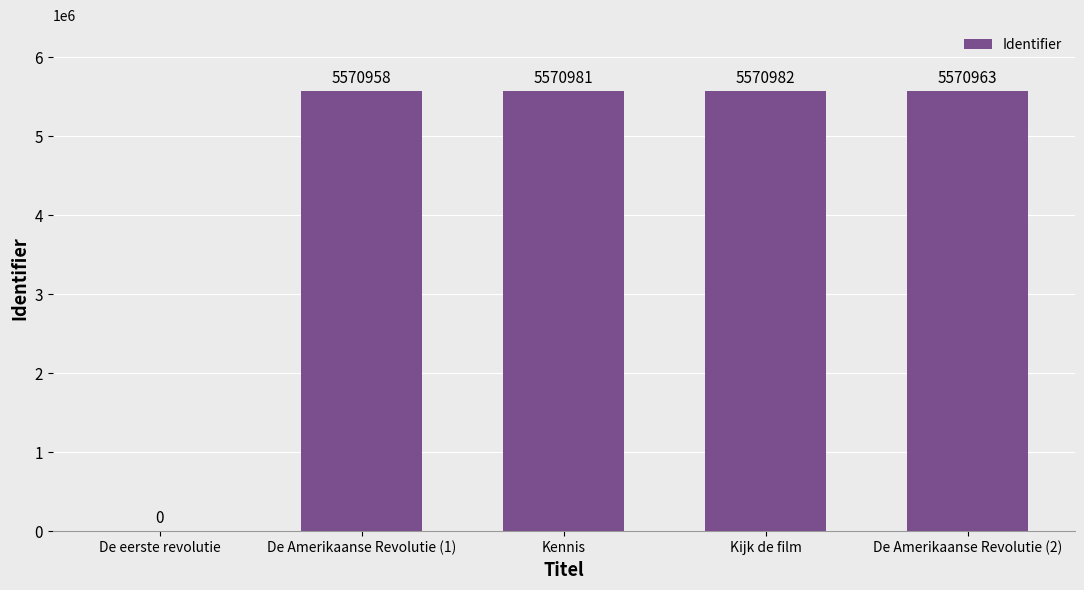

Where does the data first go above 5570963?

Kennis